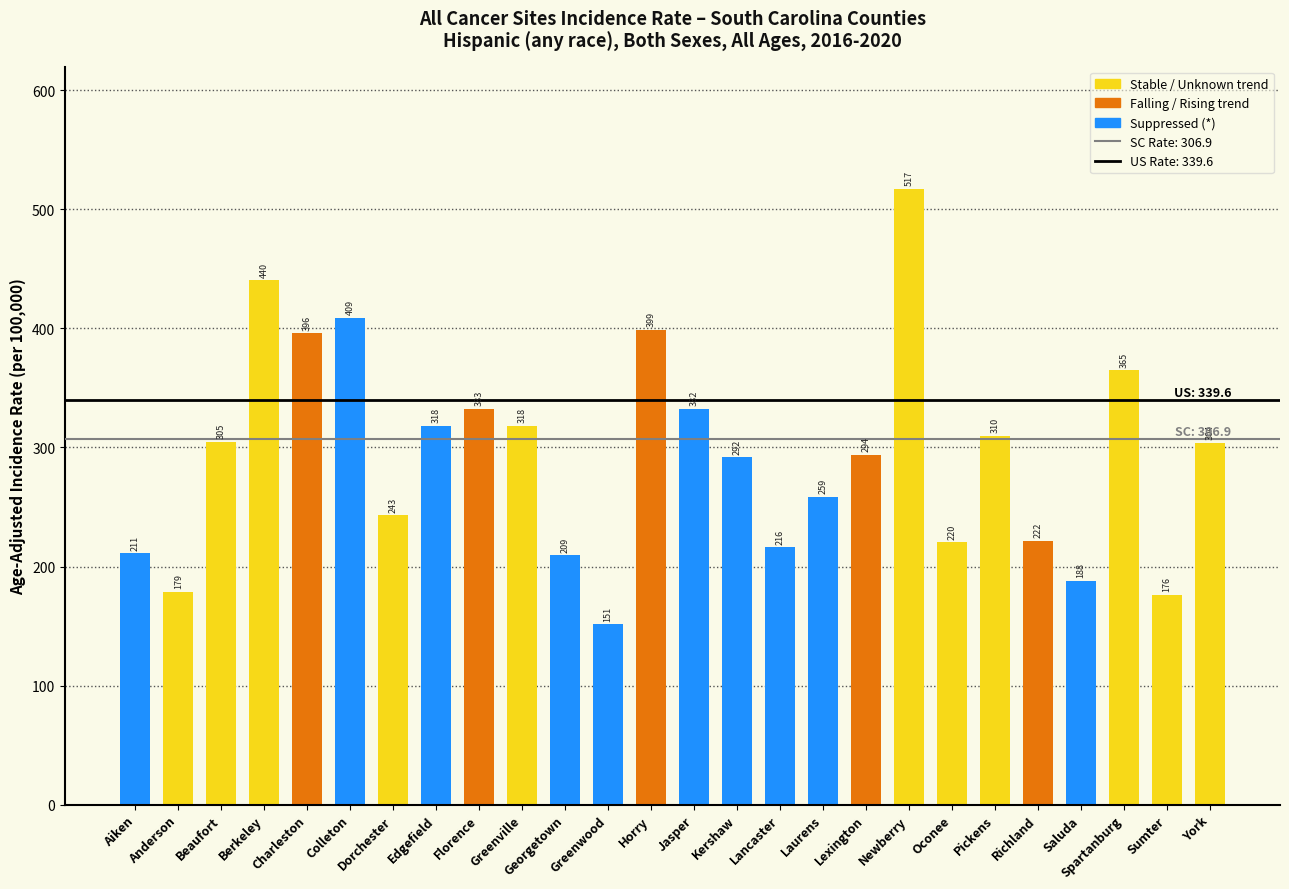

Is it true that the value at Edgefield is 318.2?

True